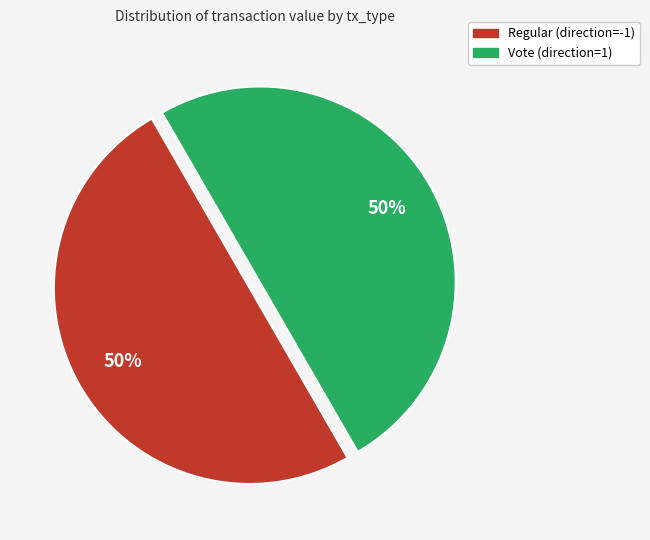

To the nearest percent, what is the average slice percentage?

50%